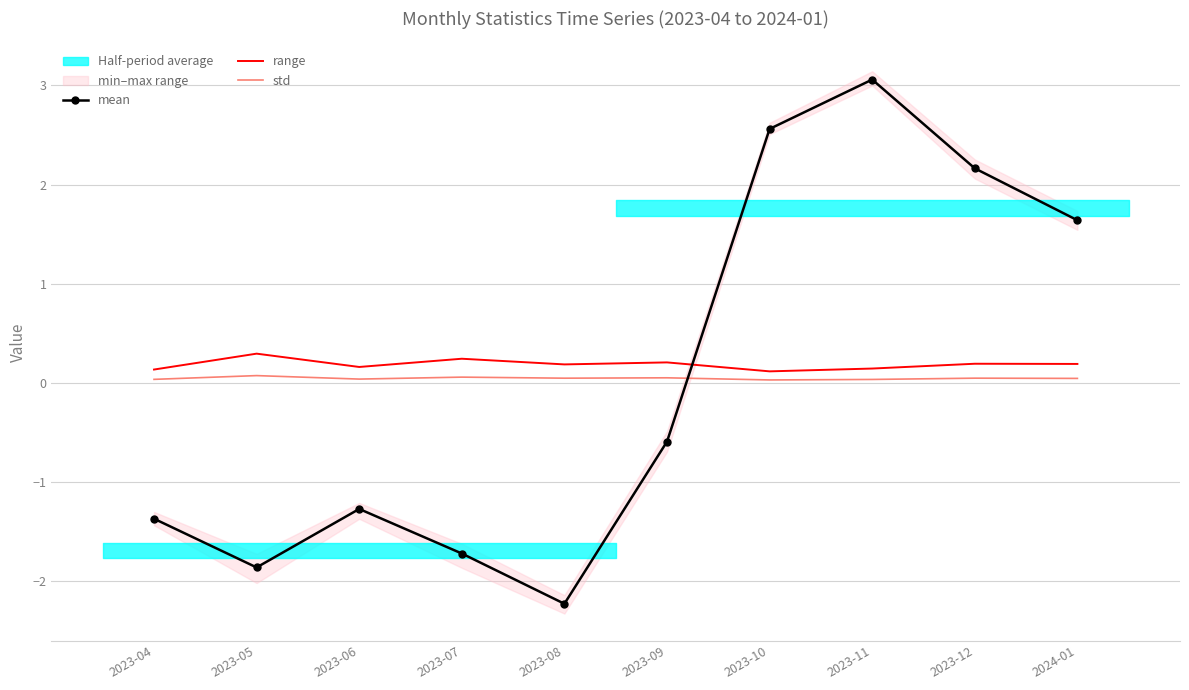

What is the difference between the mean values at 2024-01 and 2023-07?

3.4